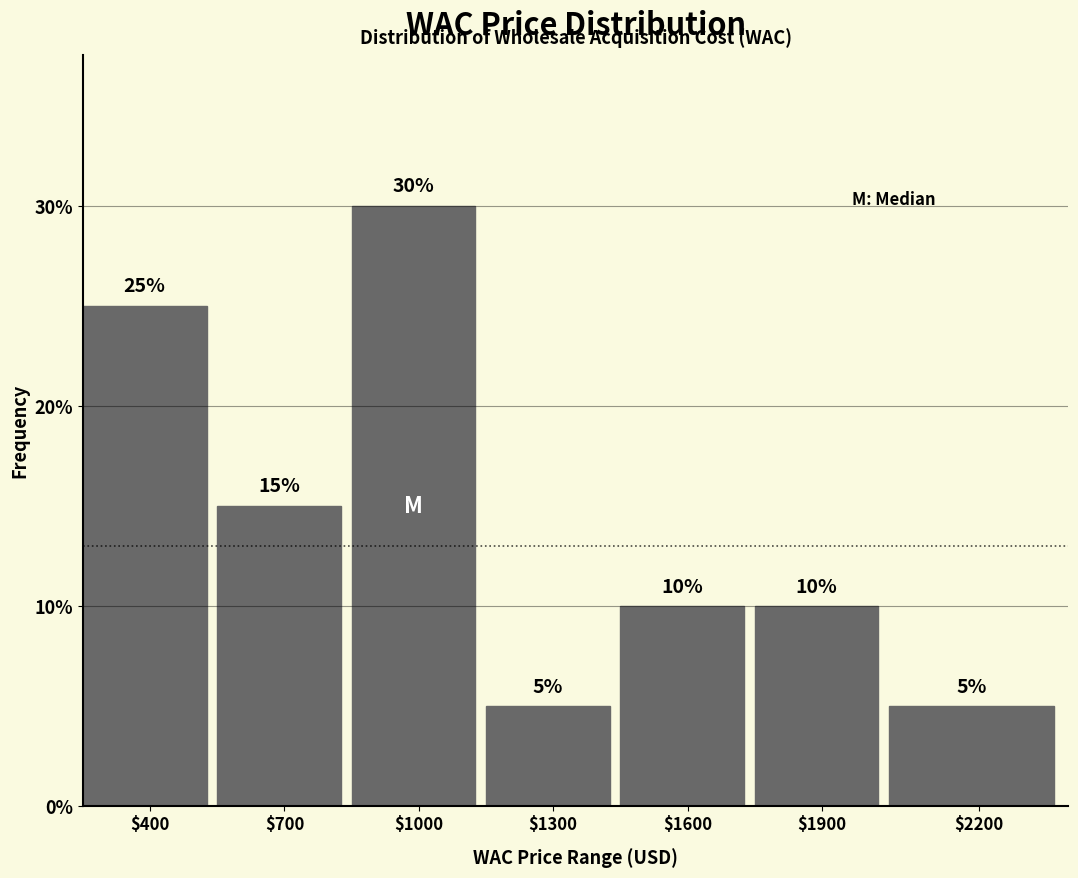

Reading left to right, list all the values displayed in this chart.

25	15	30	5	10	10	5